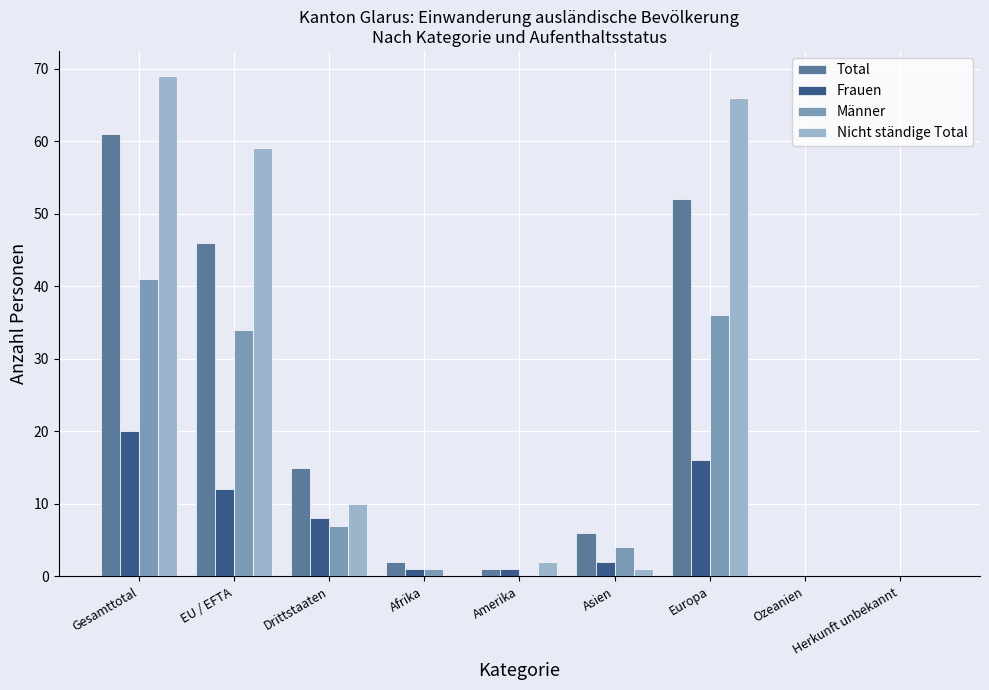

Which series changed the most between Gesamttotal and Drittstaaten?

Nicht ständige Total